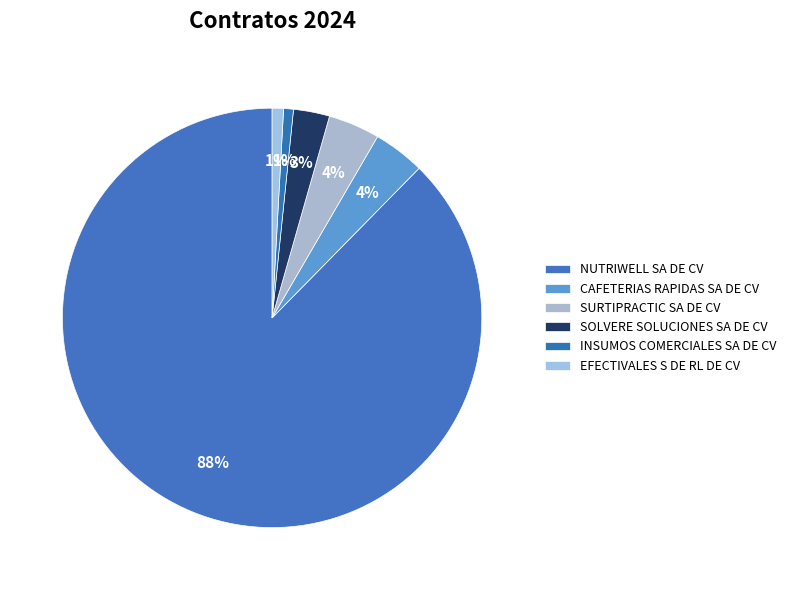

Rank the categories by value from highest to lowest.

INDUSTRIA DE ALIMENTOS NUTRIWELL SA DE CV, CAFETERIAS RAPIDAS SA DE CV, SURTIPRACTIC SA DE CV, SOLVERE SOLUCIONES CONSULTORIA SA DE CV, EFECTIVALES S DE RL DE CV, INSUMOS COMERCIALES DEL GOLFO SA DE CV